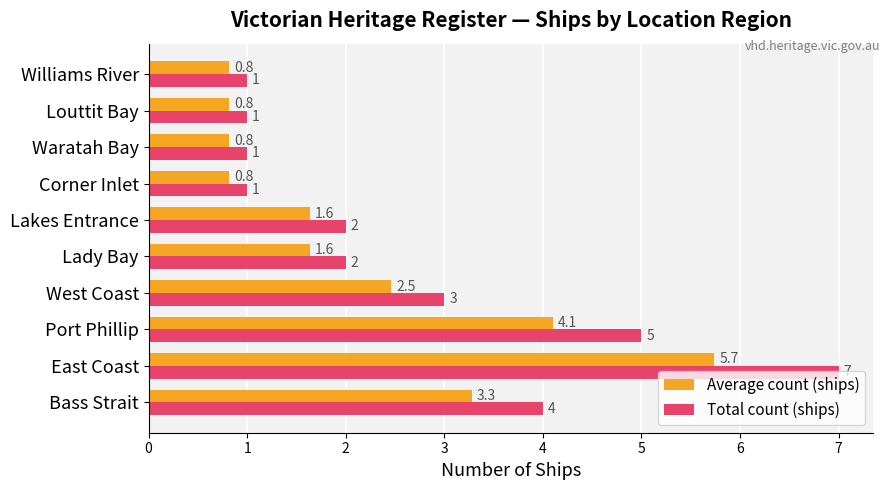

Which series has the widest spread of values?

Total count (ships)